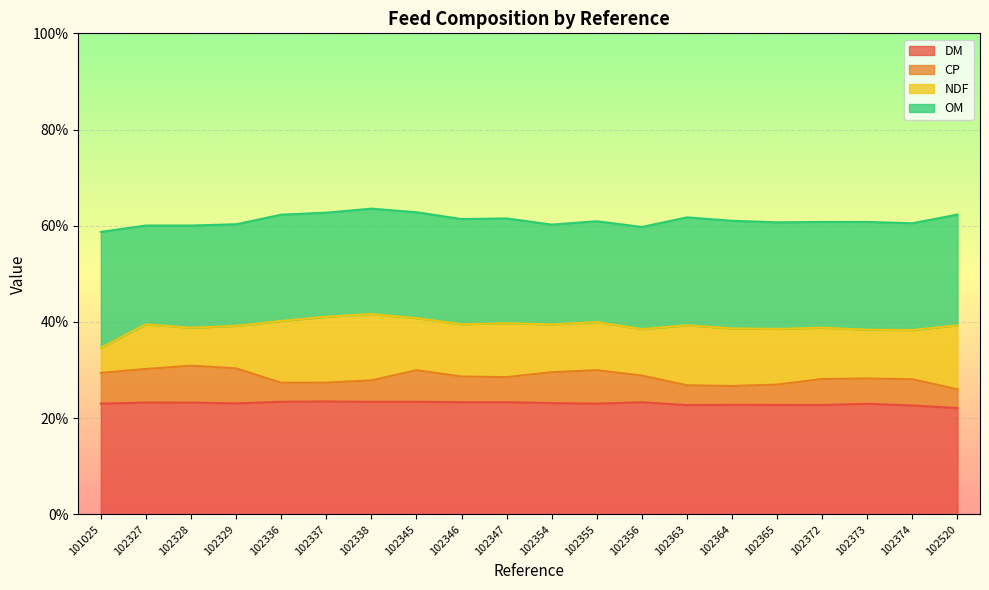

What is the maximum value for DM?

23.5